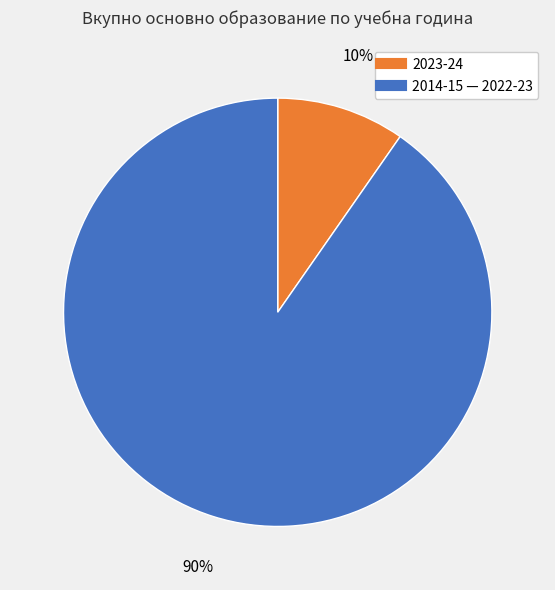

Is there a majority slice in this chart?

Yes